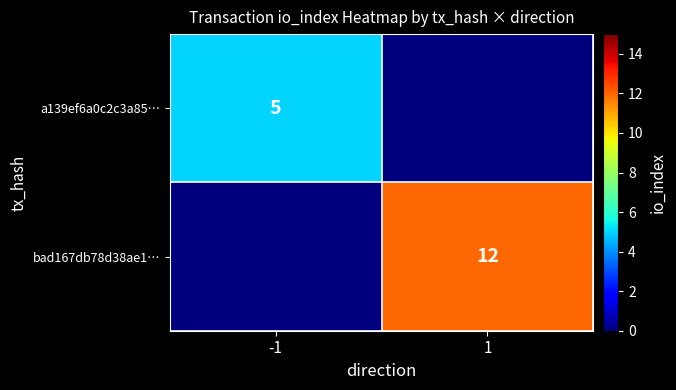

True or false: a139ef6a0c2c3a85… has a value of 1 at -1.

False